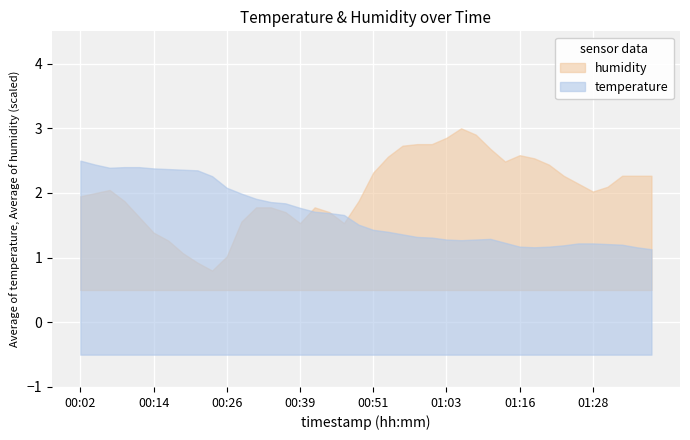

True or false: temperature and humidity intersect in this chart.

True